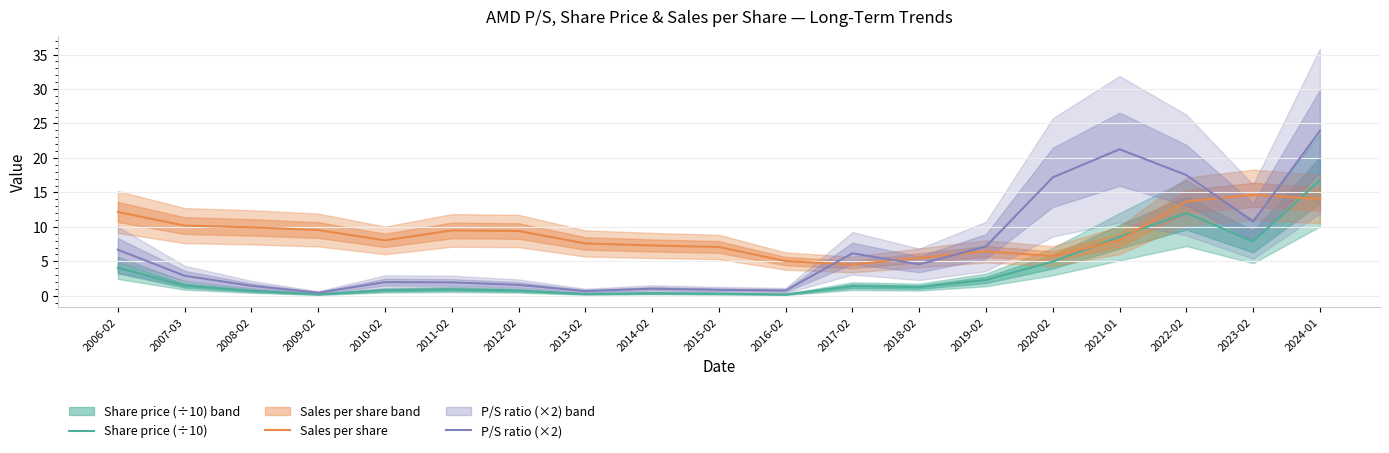

Reading left to right, transcribe all the data shown in this chart.

Share price (÷10): 2006-02=4.1	2007-03=1.5	2008-02=0.7	2009-02=0.2	2010-02=0.8	2011-02=0.9	2012-02=0.7	2013-02=0.3	2014-02=0.4	2015-02=0.3	2016-02=0.2	2017-02=1.4	2018-02=1.3	2019-02=2.3	2020-02=4.9	2021-01=8.6	2022-02=12.0	2023-02=7.9	2024-01=16.8
Sales per share: 2006-02=12.2	2007-03=10.2	2008-02=9.9	2009-02=9.5	2010-02=8.0	2011-02=9.5	2012-02=9.4	2013-02=7.6	2014-02=7.3	2015-02=7.1	2016-02=5.0	2017-02=4.5	2018-02=5.5	2019-02=6.4	2020-02=5.8	2021-01=8.1	2022-02=13.7	2023-02=14.7	2024-01=14.0
P/S ratio (×2): 2006-02=6.7	2007-03=2.9	2008-02=1.4	2009-02=0.4	2010-02=2.0	2011-02=1.9	2012-02=1.6	2013-02=0.7	2014-02=1.0	2015-02=0.9	2016-02=0.8	2017-02=6.2	2018-02=4.6	2019-02=7.2	2020-02=17.2	2021-01=21.3	2022-02=17.5	2023-02=10.8	2024-01=23.9